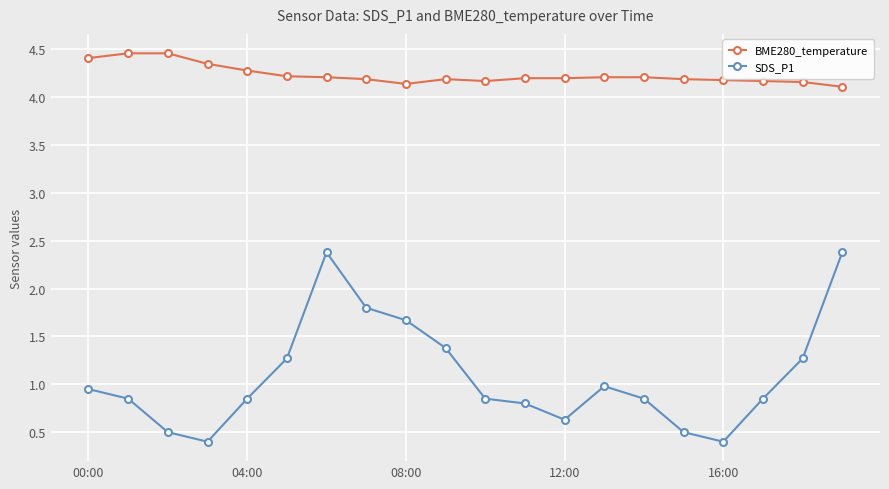

What is the sum of all BME280_temperature values?

84.7